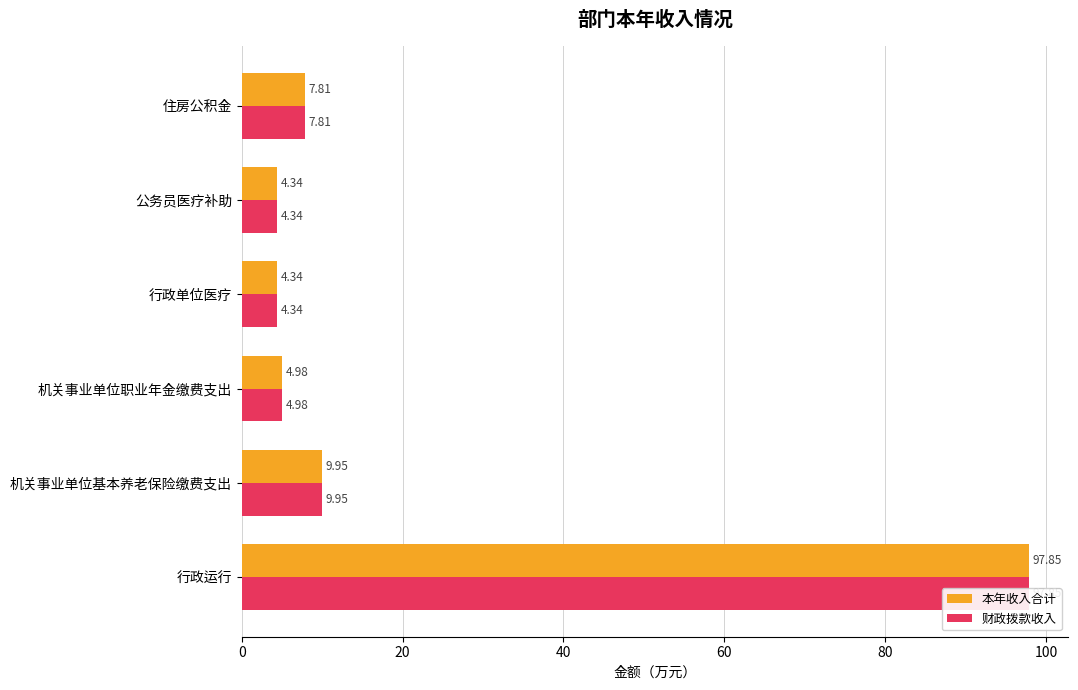

The value of 财政拨款收入 at 行政运行 is 162.8. True or false?

False